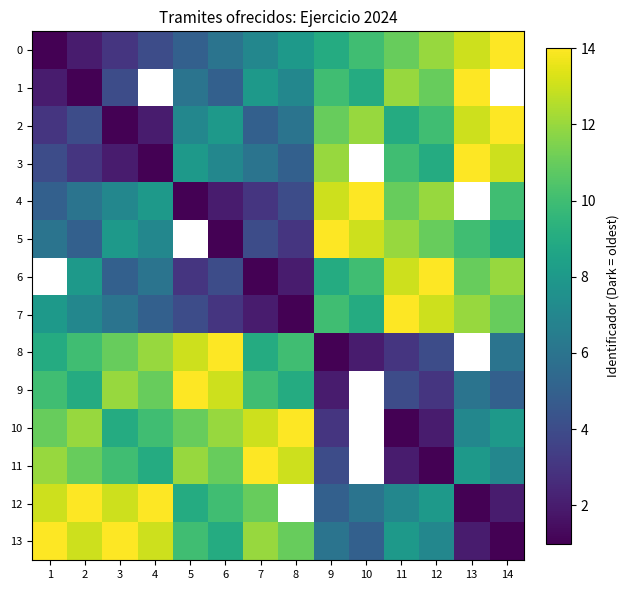

Is it true that 13 equals 20.5 at 7?

False